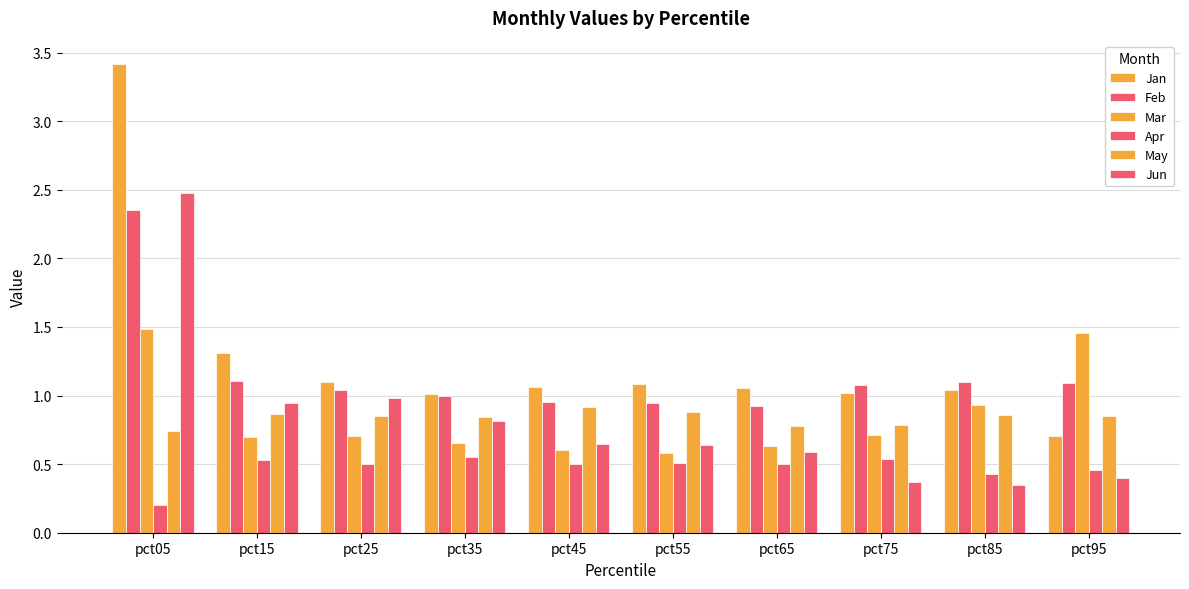

Between pct05 and pct75, which series saw the biggest shift?

Jan